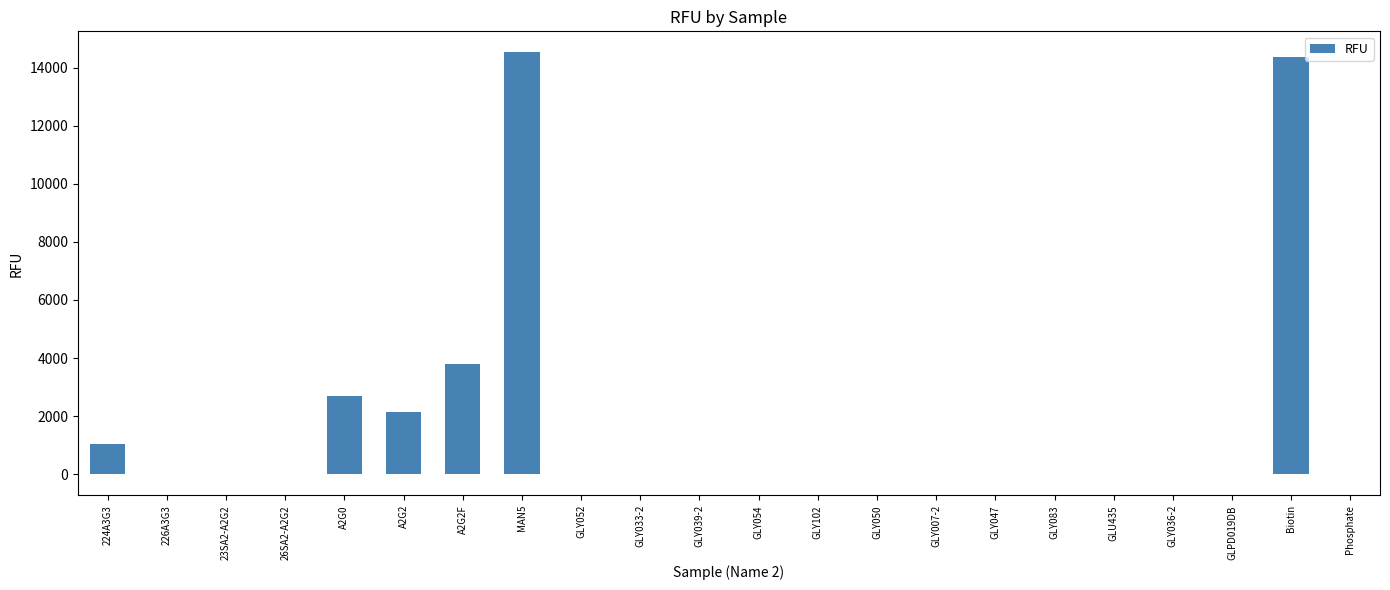

The value at A2G0 is 1467.0. True or false?

False